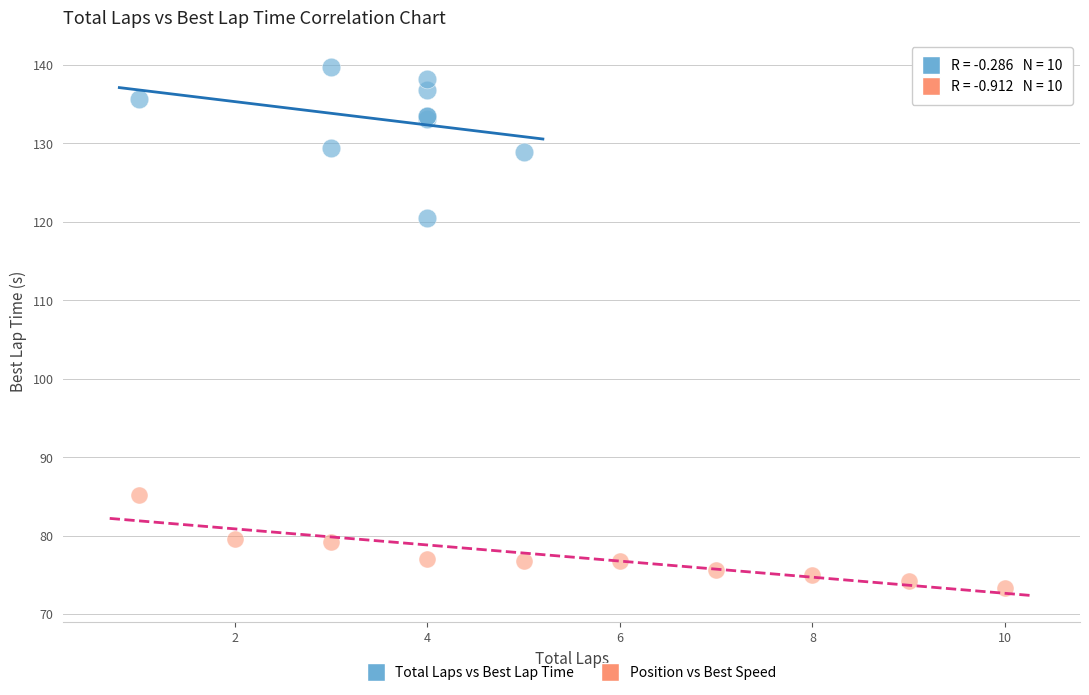

Which series contains the highest Y value?

Total Laps vs Best Lap Time